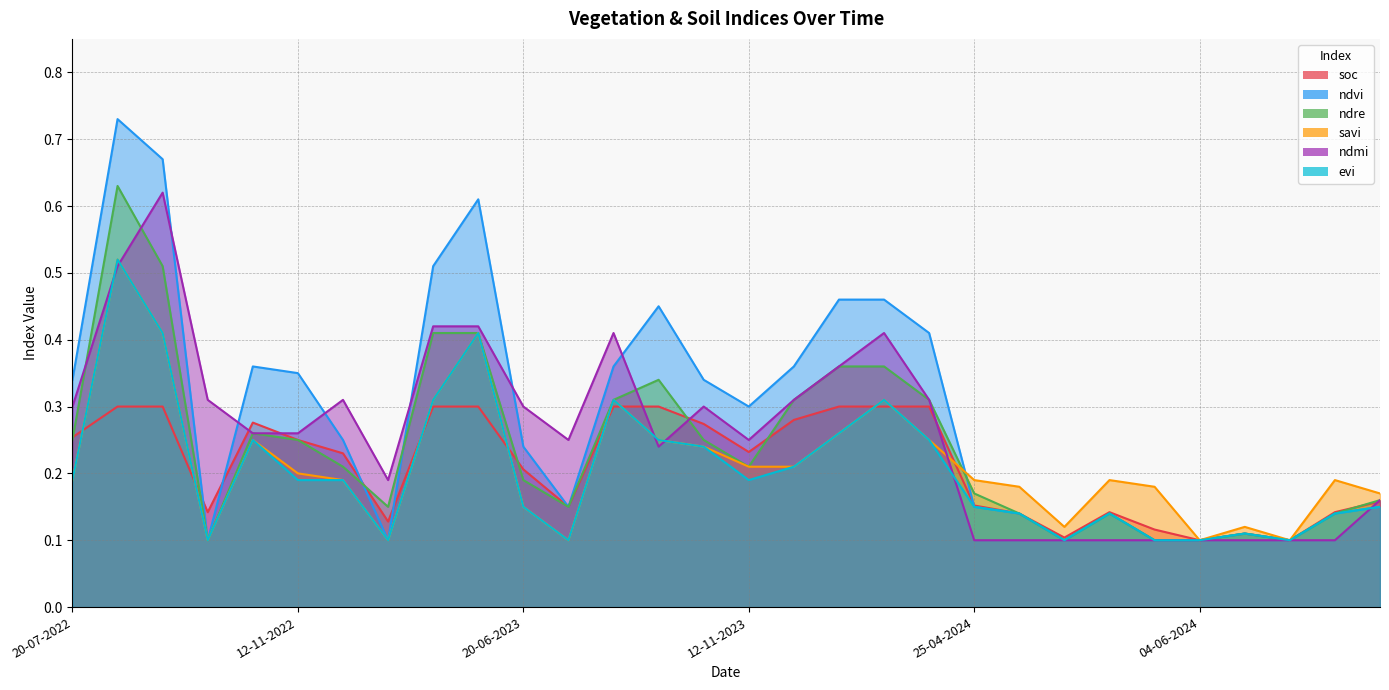

Is the value of savi at 01-01-2023 greater than the value of ndre at 01-01-2023?

No